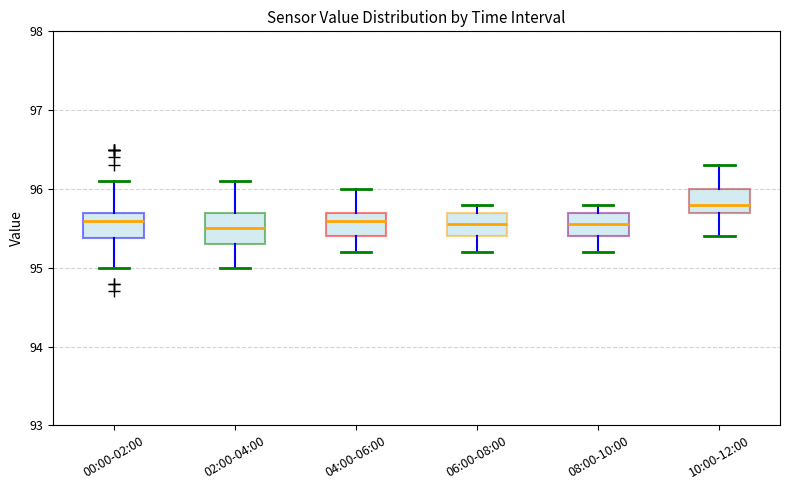

Which box's median line is the highest?

10:00-12:00